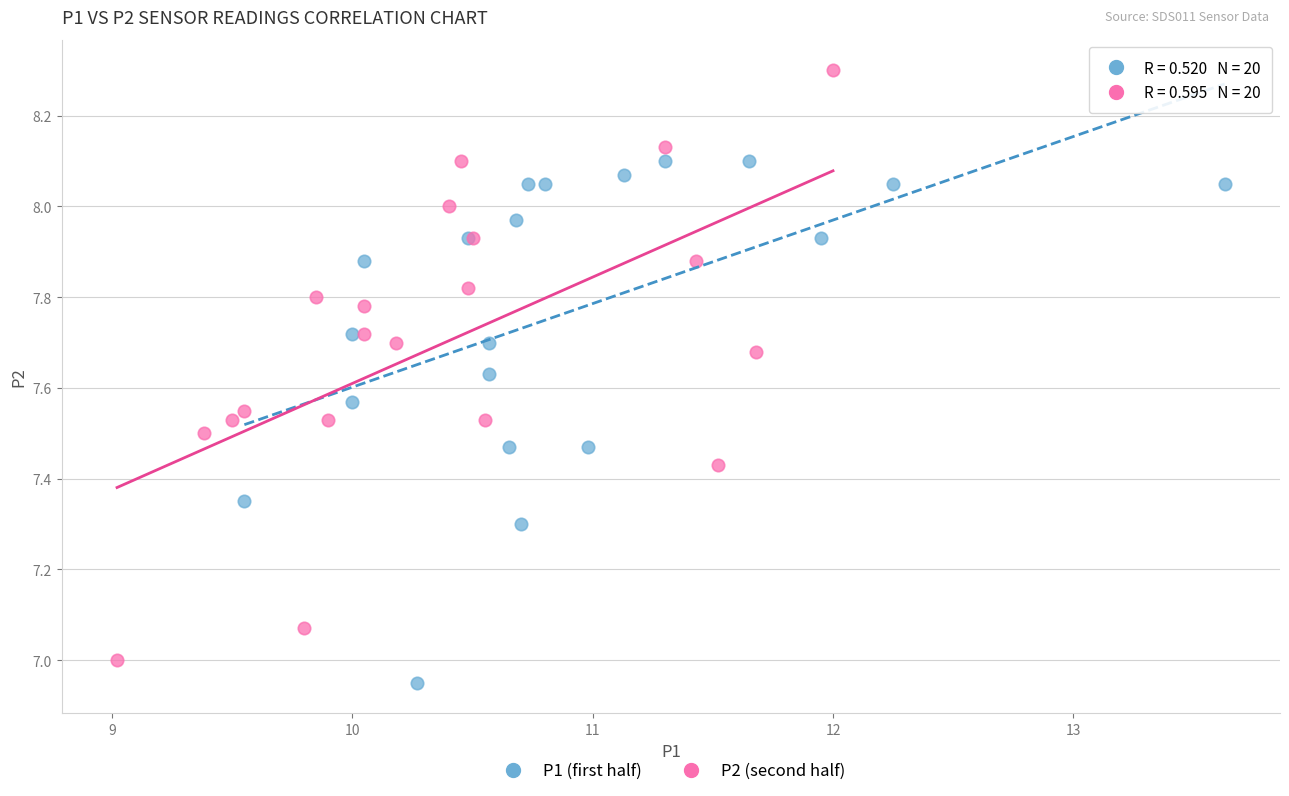

Which series reaches the maximum Y coordinate?

P2 (second half)